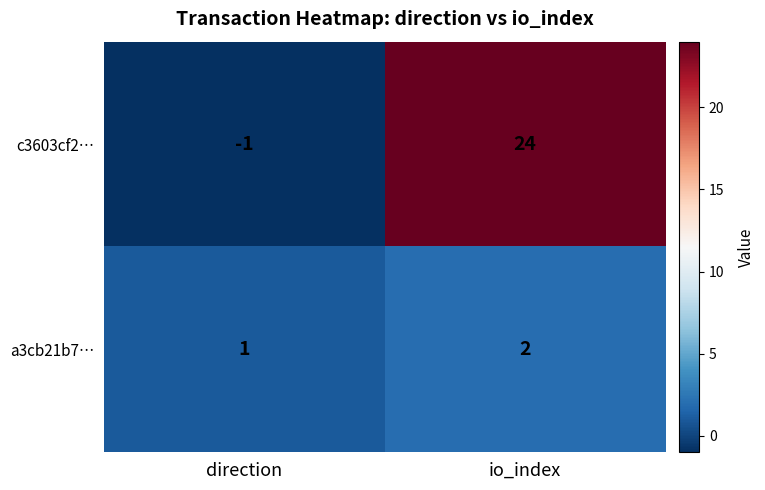

What is the difference between the c3603cf2… values at direction and io_index?

25